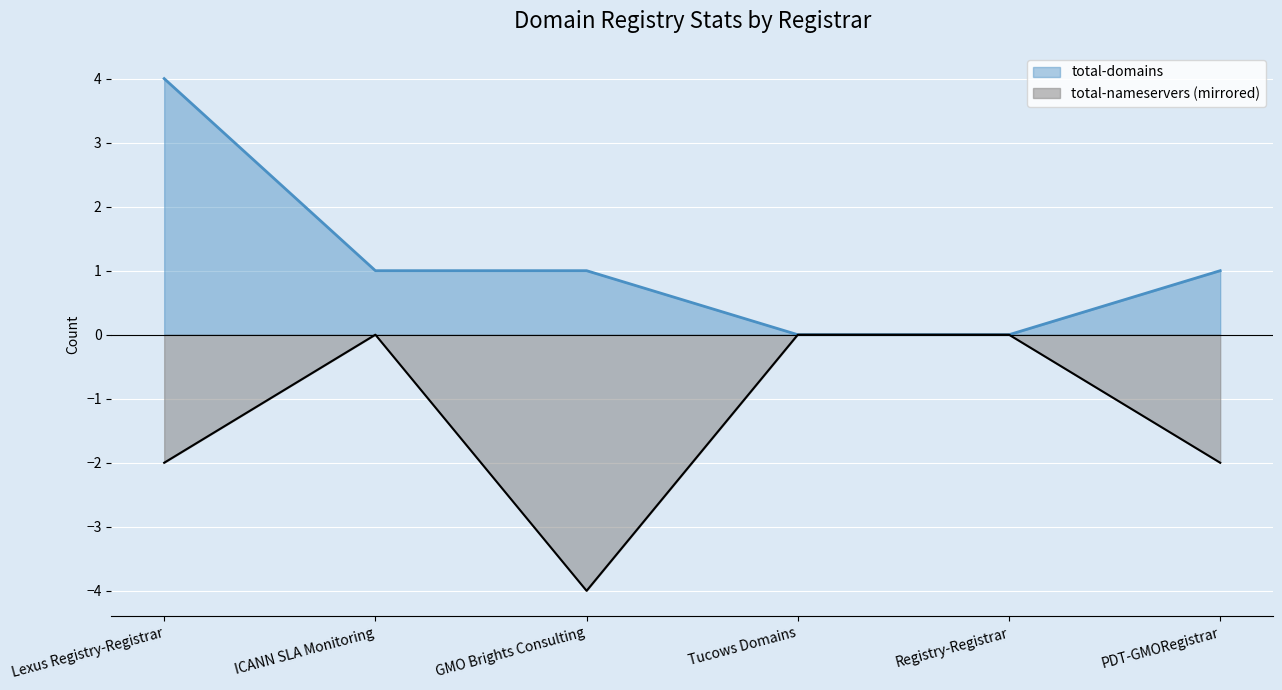

Is it true that total-nameservers equals -2 at GMO Brights Consulting?

False